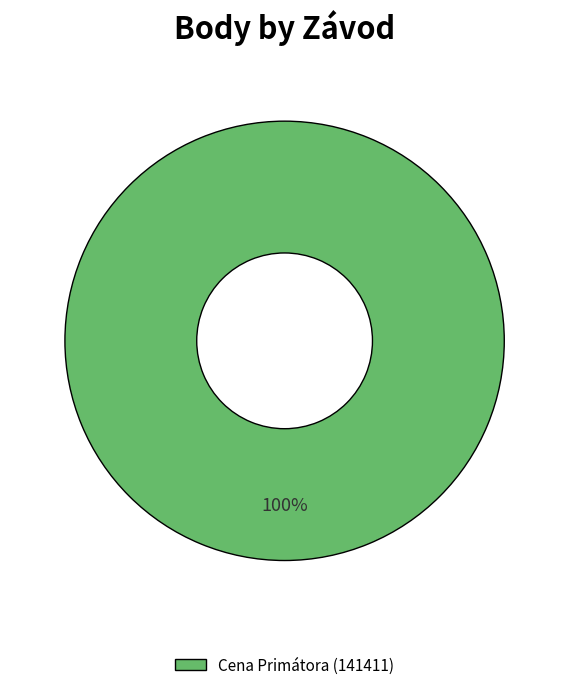

What percentage is the Cena Primátora (141411) slice, to the nearest percent?

100%